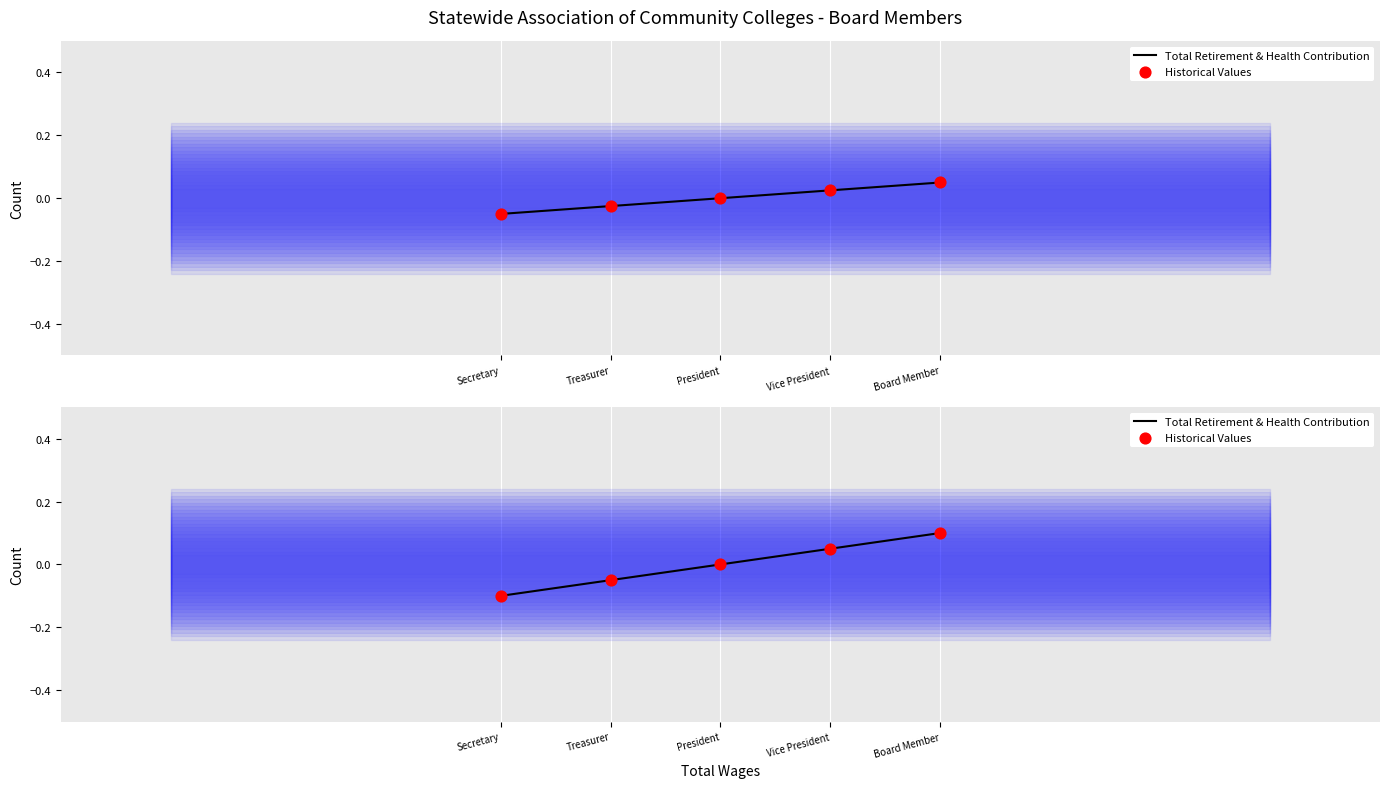

Which series has the largest total across all categories?

Total Retirement & Health Contribution